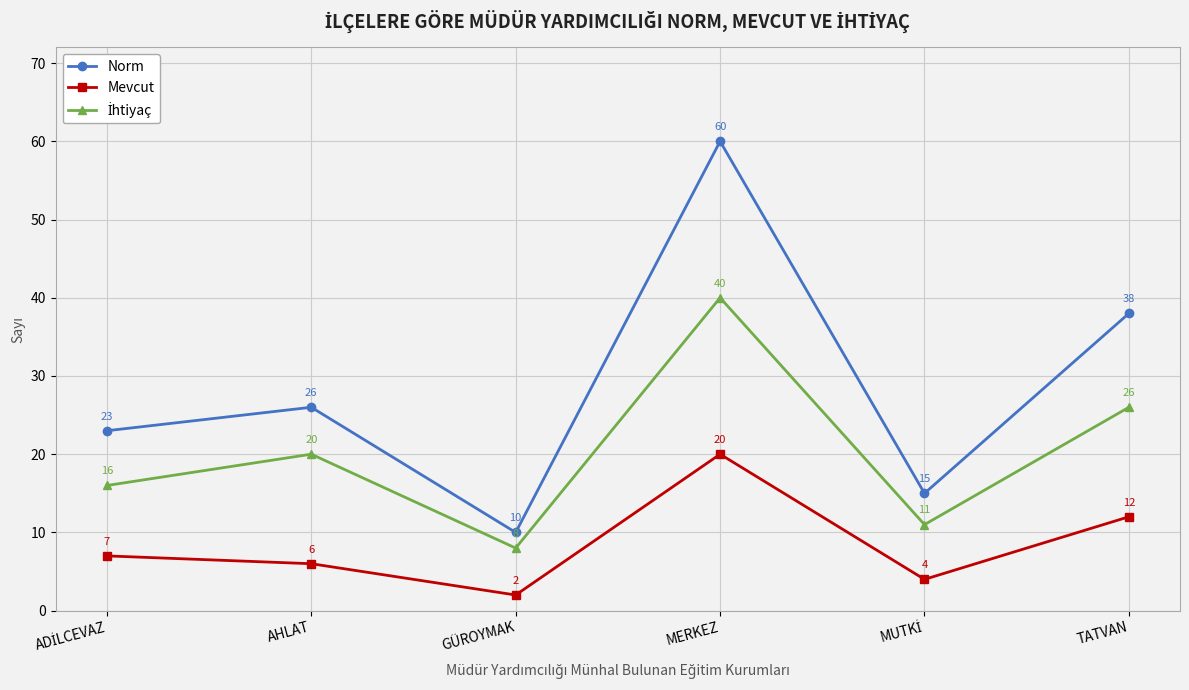

Is it true that Mevcut equals 2 at GÜROYMAK?

True